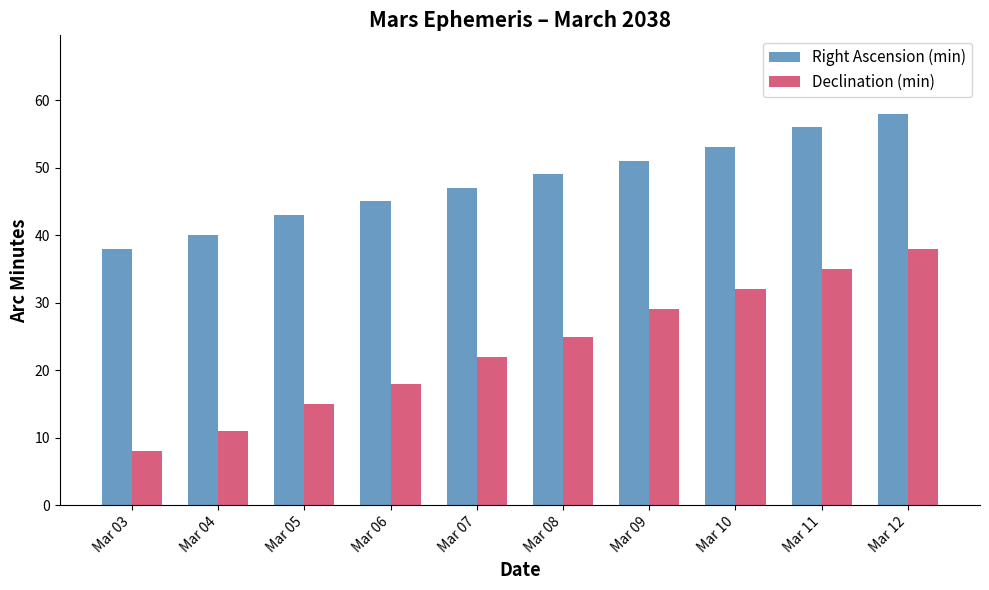

Are the bars horizontal?

No